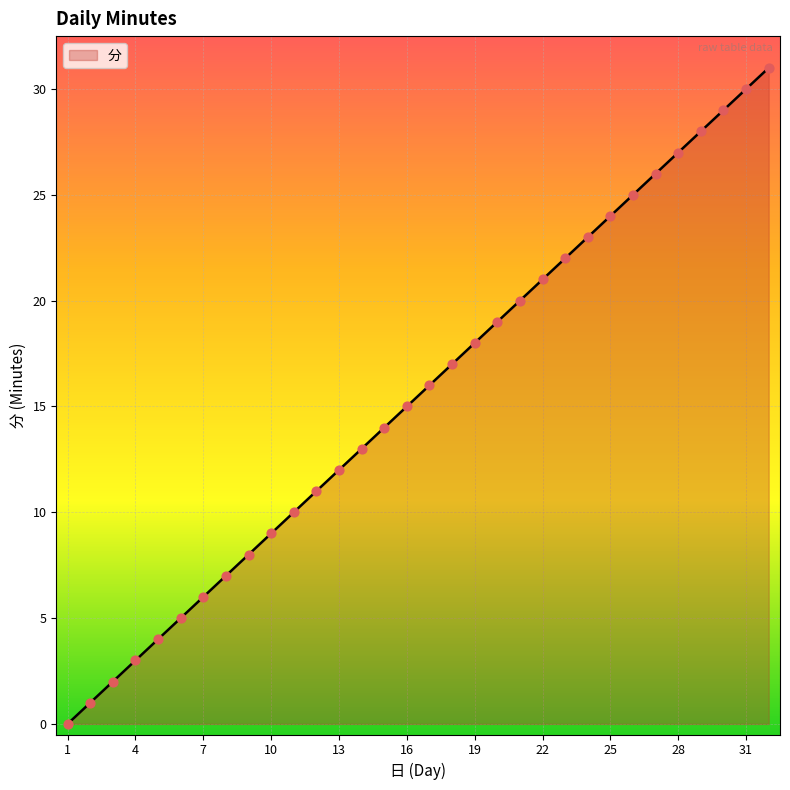

What is the difference between the maximum and minimum values?

31